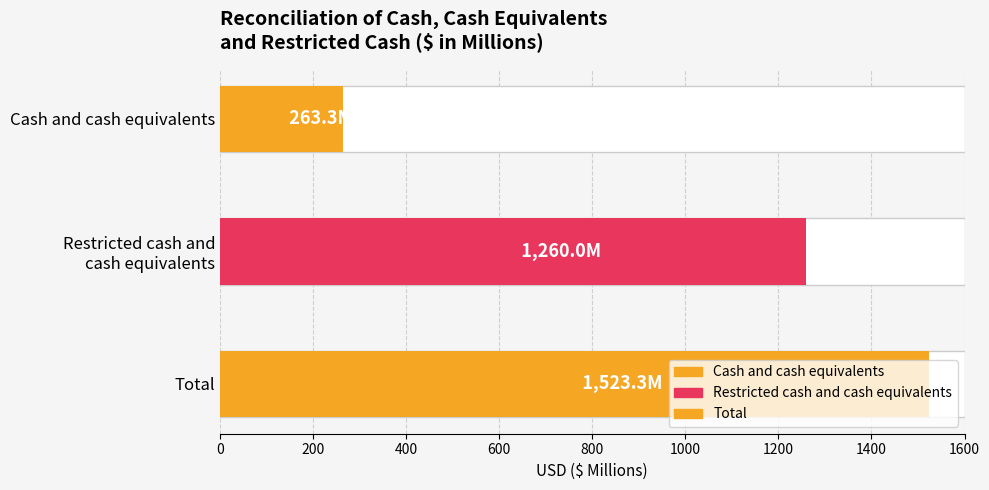

What is the difference between the values at Total and Cash and cash equivalents?

1260.0